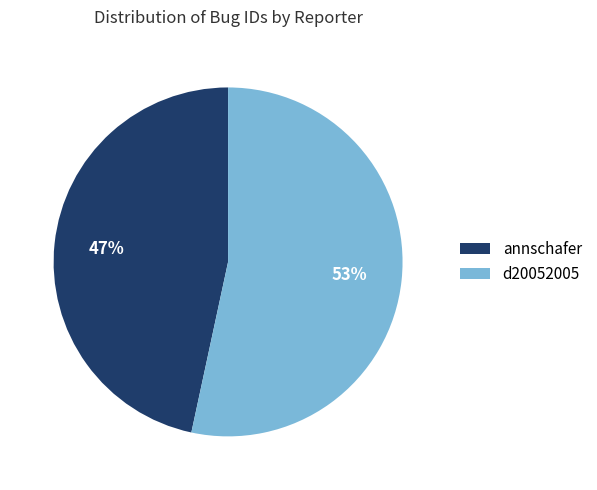

To the nearest percent, what is the combined percentage of annschafer and d20052005?

100%